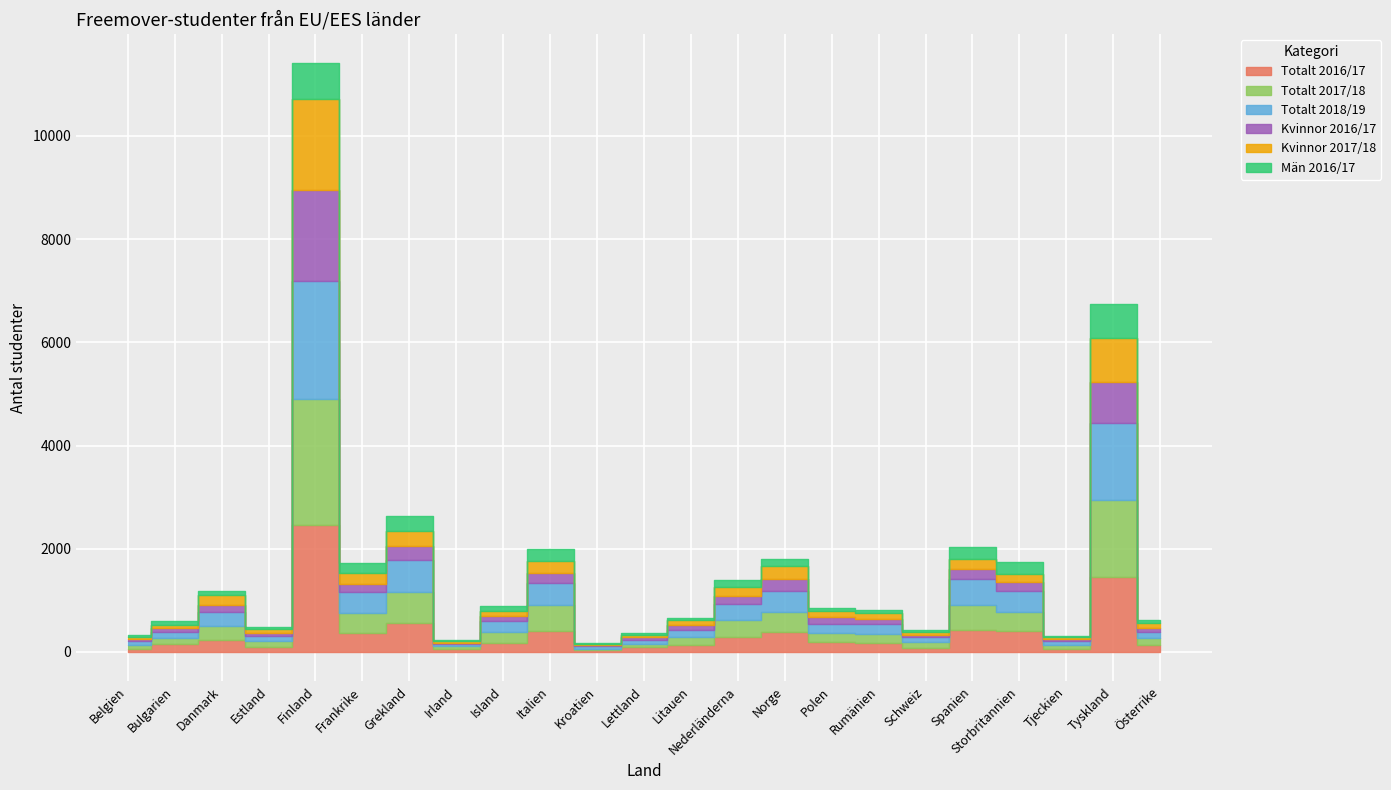

What is the label of the 16th point from the left?

Polen